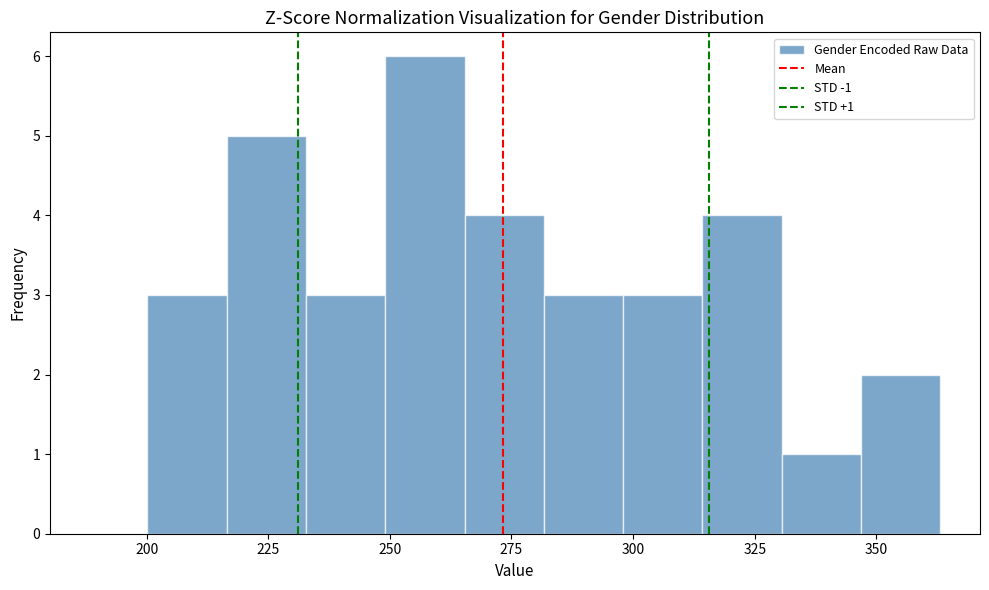

Read against the x-axis, roughly where is the centre of the tallest bar?

255